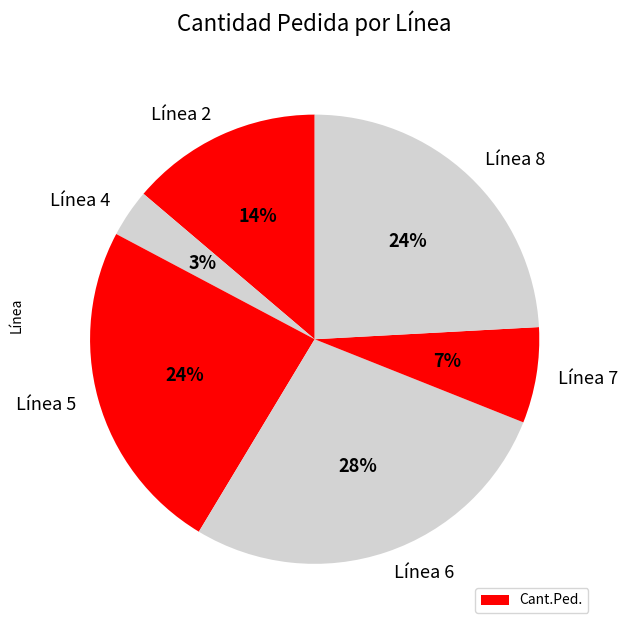

What percentage is the Línea 2 slice, to the nearest percent?

14%